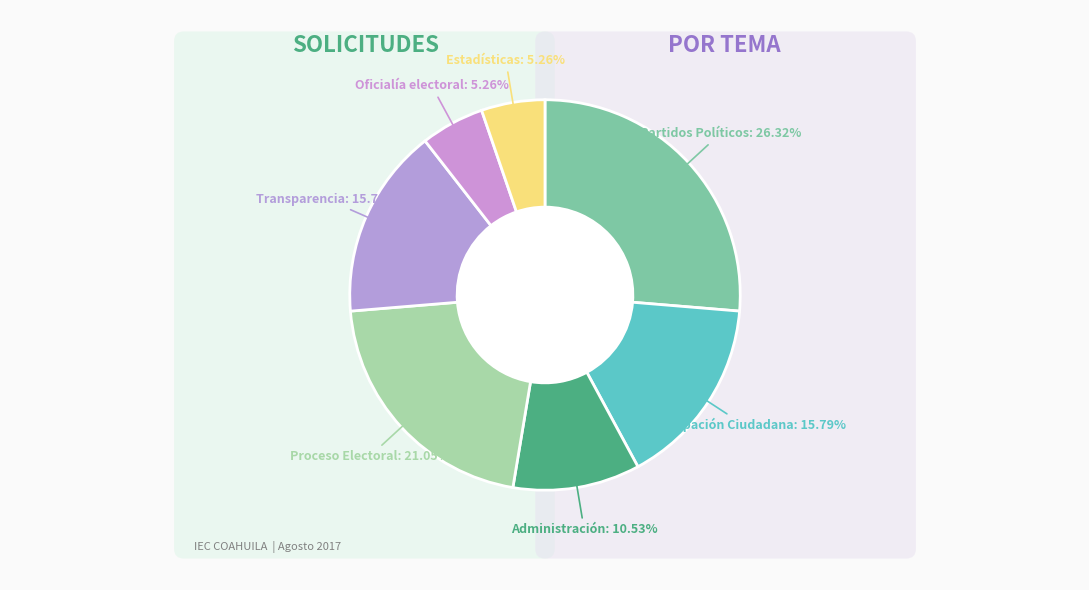

Which slice is the smallest?

Oficialía electoral